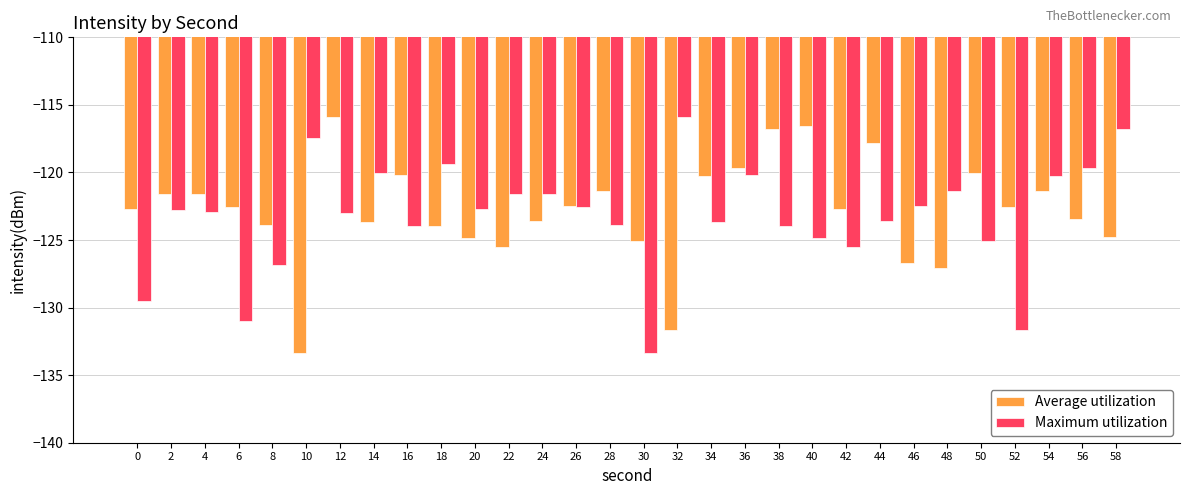

What are all the series names shown in the legend?

Average utilization, Maximum utilization